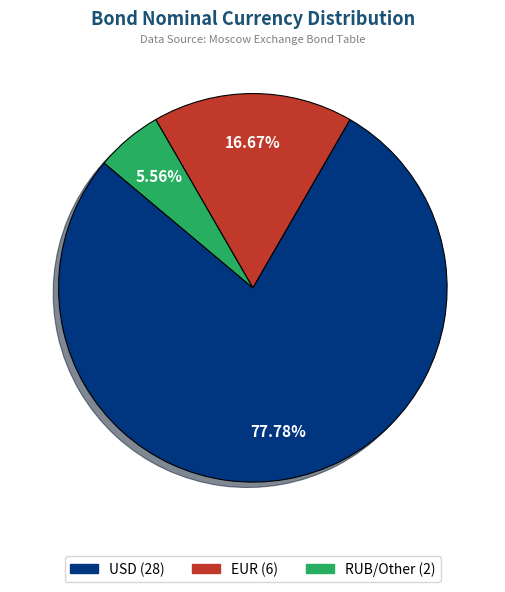

Which slice is the largest?

USD